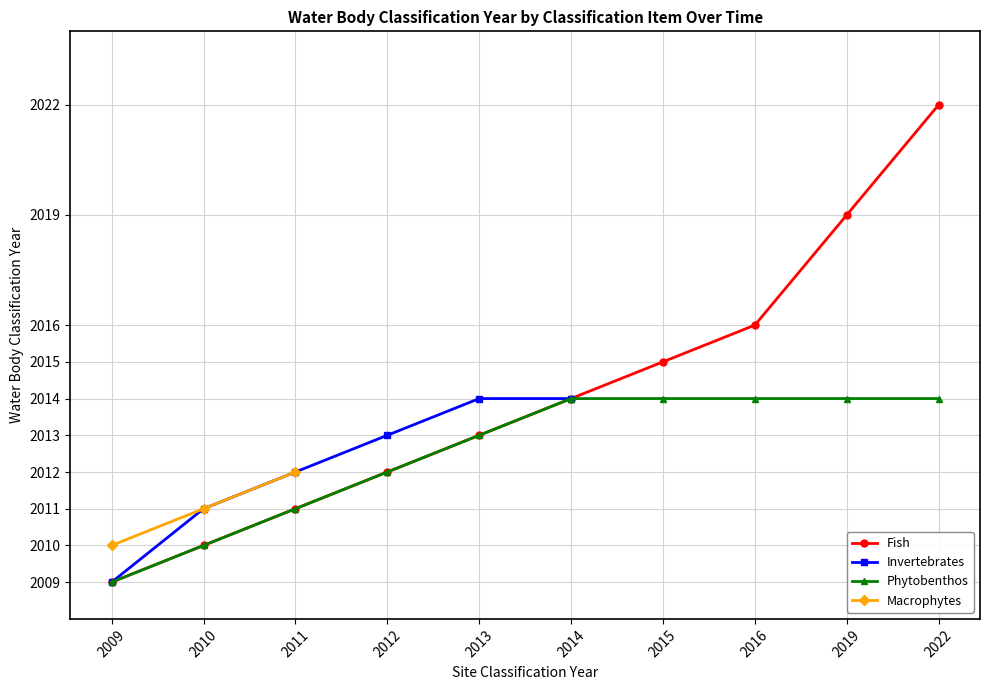

Count the Phytobenthos values in the range 2011 to 2014.

8